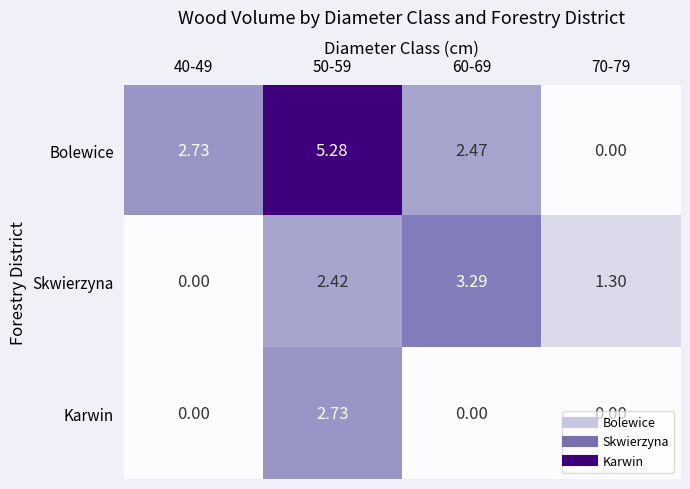

What is the difference between the highest and lowest values at 60-69?

3.3